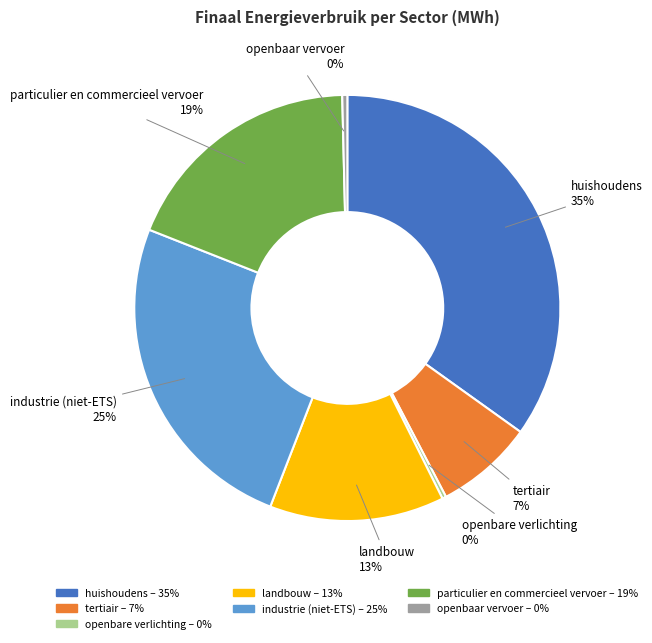

To the nearest percent, what percentage of the pie is industrie (niet-ETS)?

25%